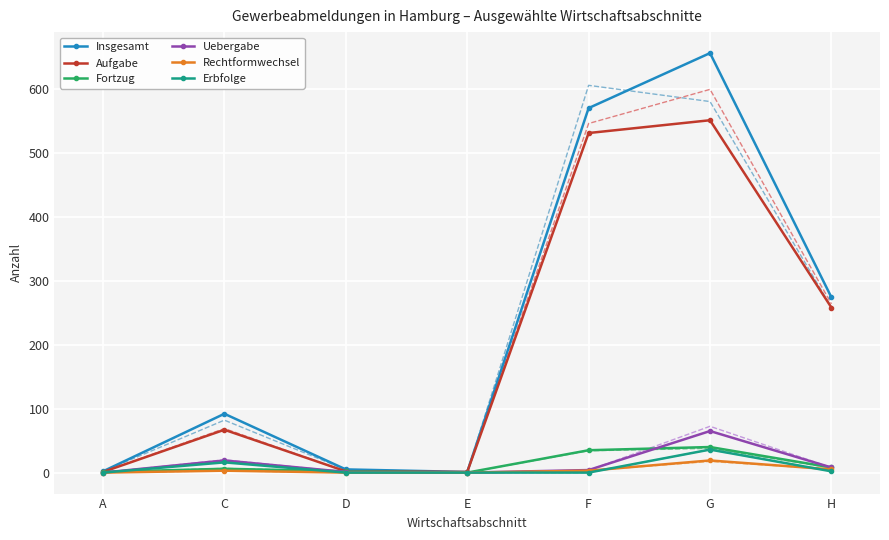

At which category is the sum across all series the highest?

G